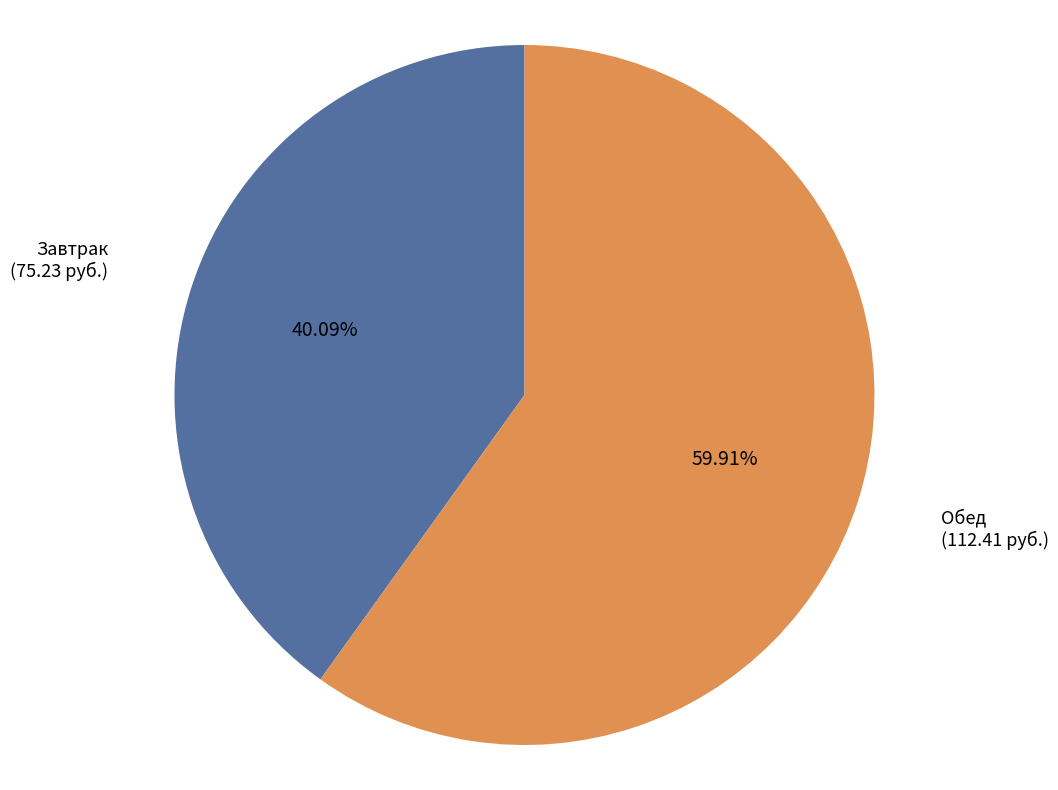

What is the total percentage of Завтрак and Обед?

100.0%